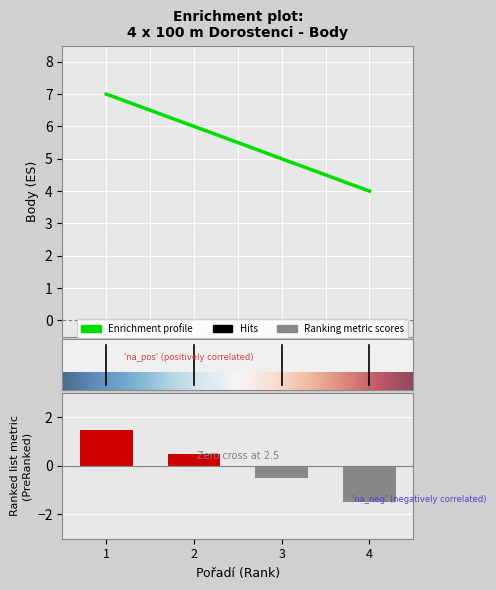

How many bars are there in total?

4